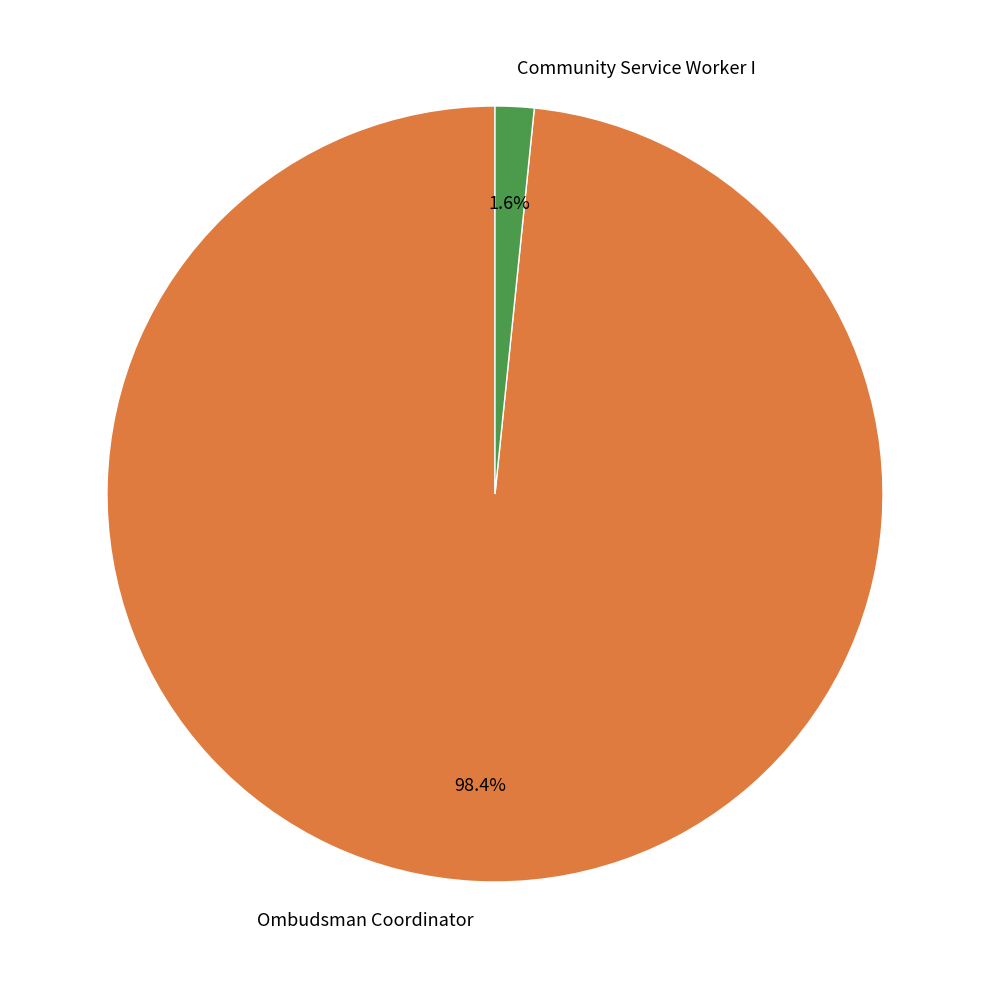

Which category accounts for the majority?

Ombudsman Coordinator